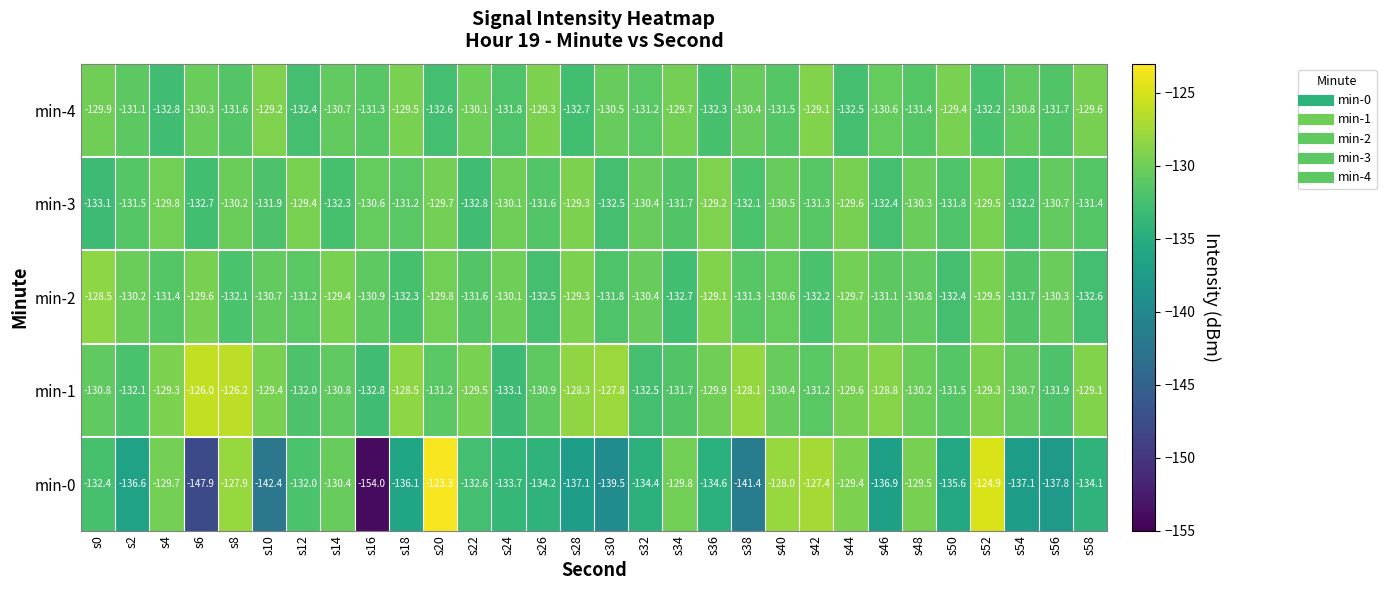

True or false: min-3 has a value of -218.7 at s52.

False